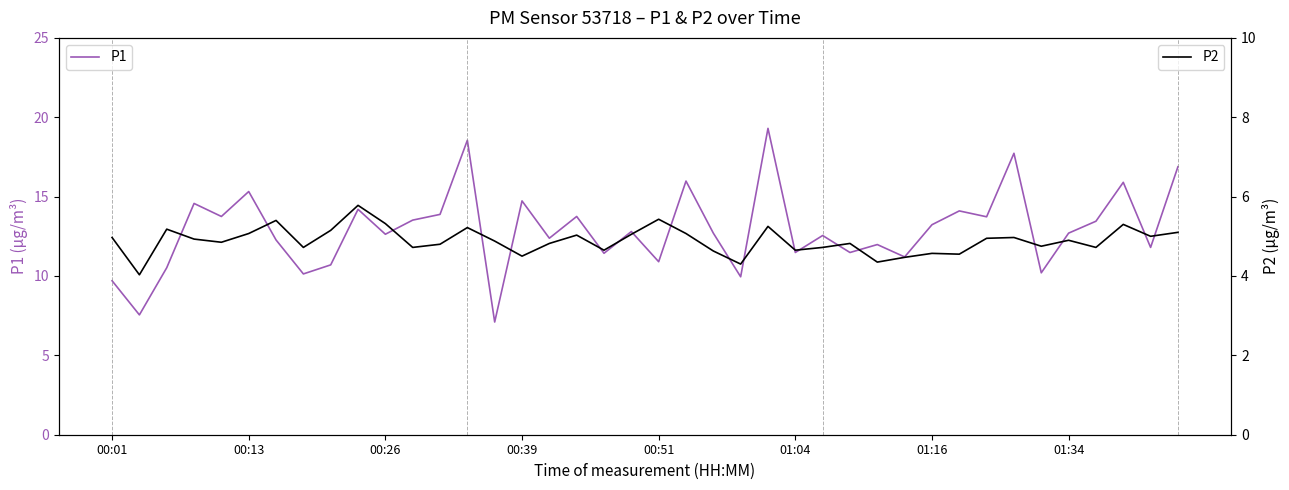

What is the highest value of the P1 series?

19.3